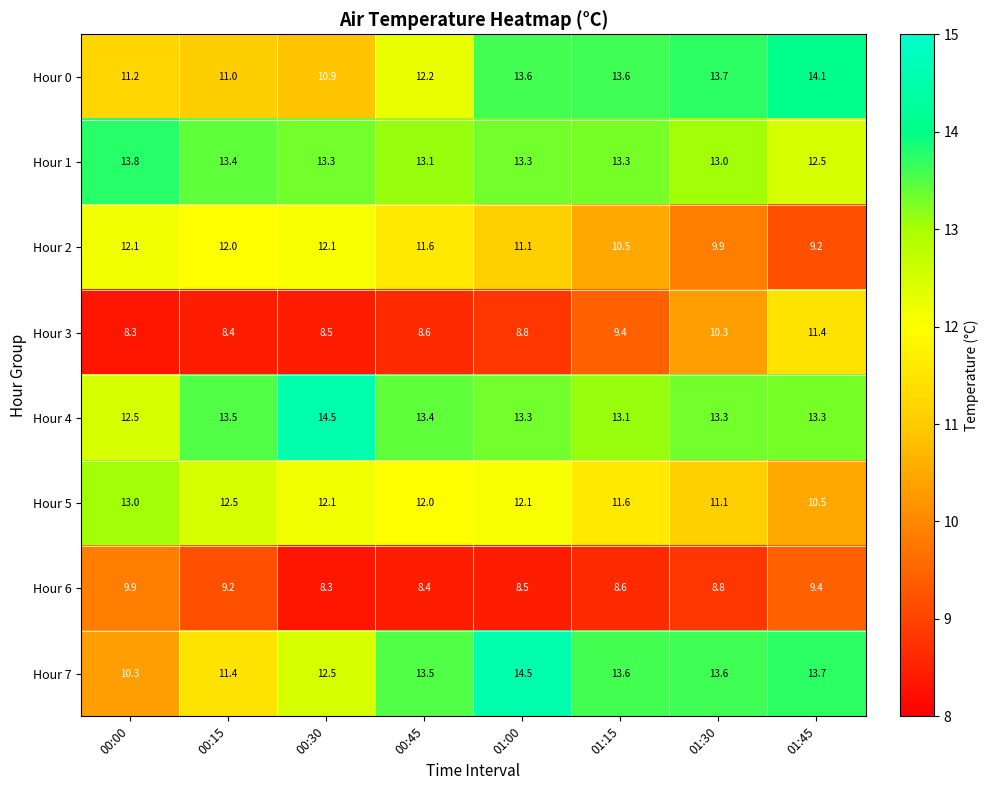

Rank the series at 00:45 from lowest to highest value.

Hour 6, Hour 3, Hour 2, Hour 5, Hour 0, Hour 1, Hour 4, Hour 7